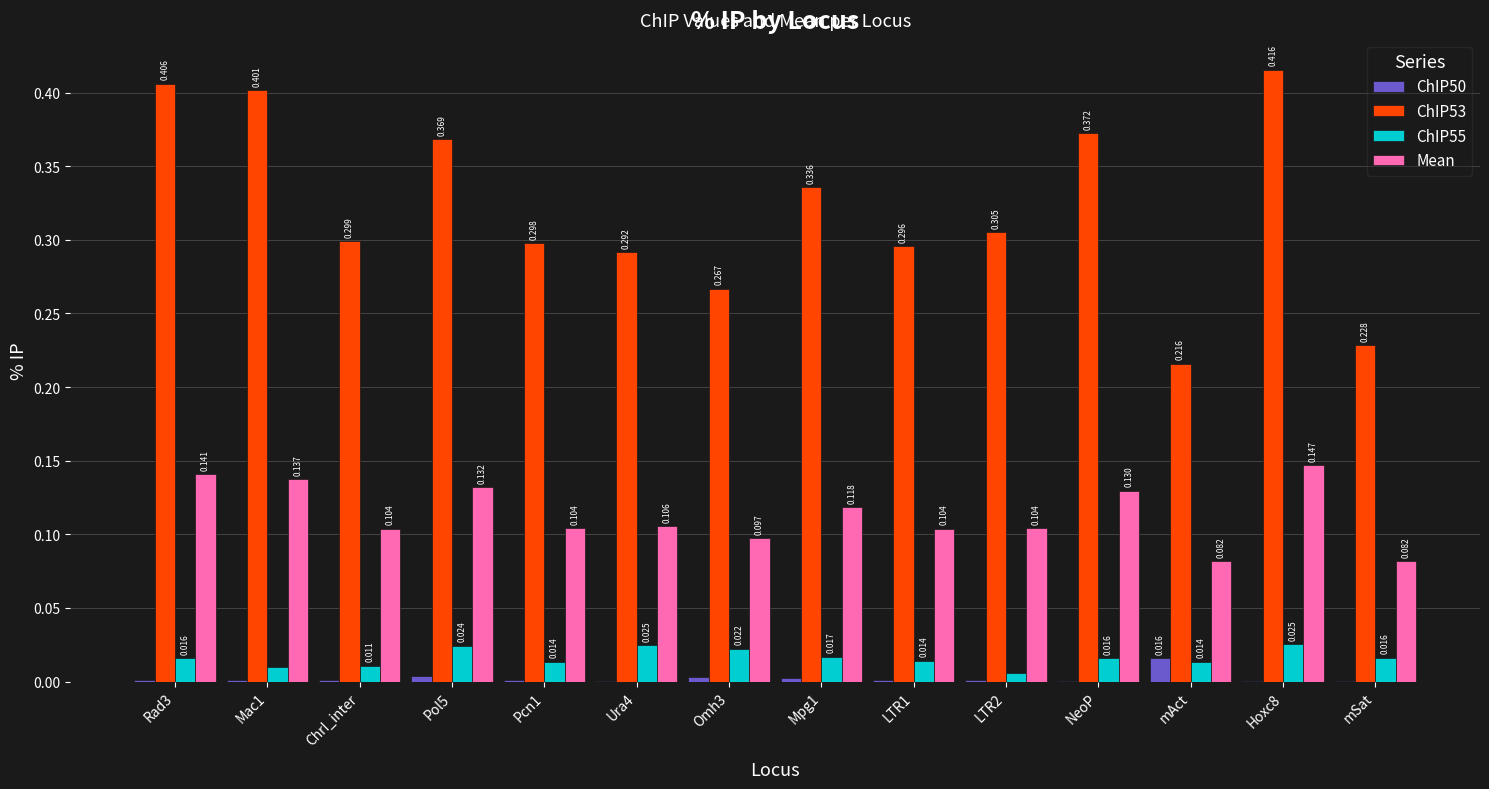

Is the value of ChIP55 at Mpg1 greater than the value of ChIP53 at mAct?

No